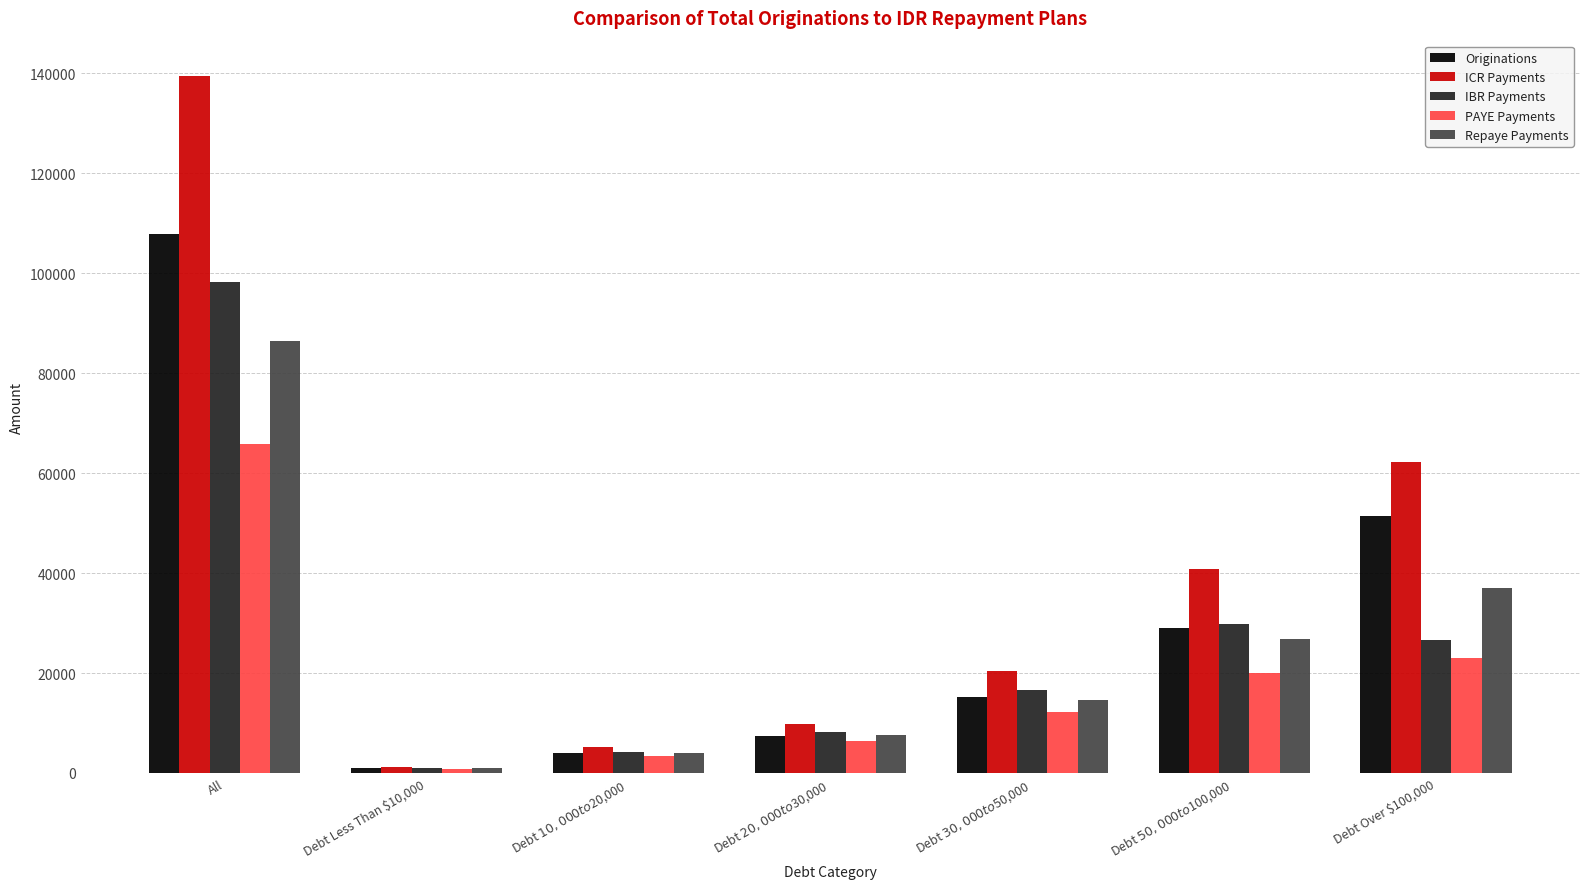

Read the PAYE Payments value at Debt Over $100,000.

23023.0